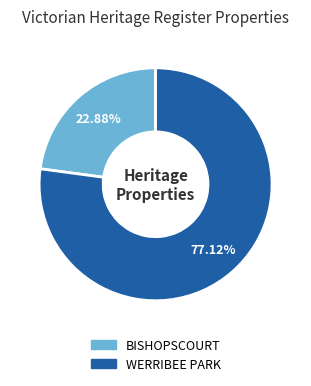

Is BISHOPSCOURT the majority of the pie?

No